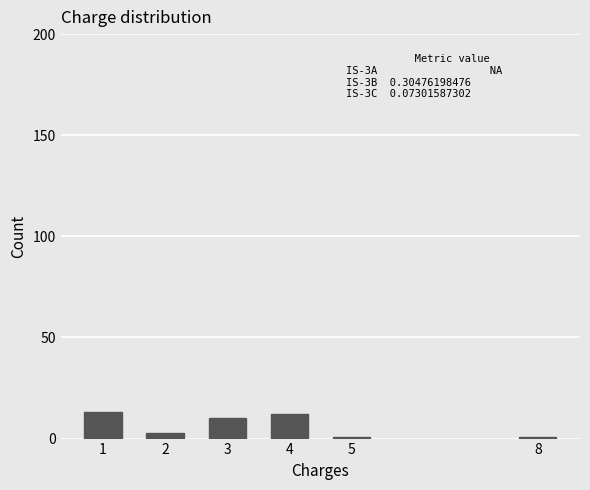

Reading right to left, what are all the values shown in this chart?

8=1	5=1	4=12	3=10	2=3	1=13